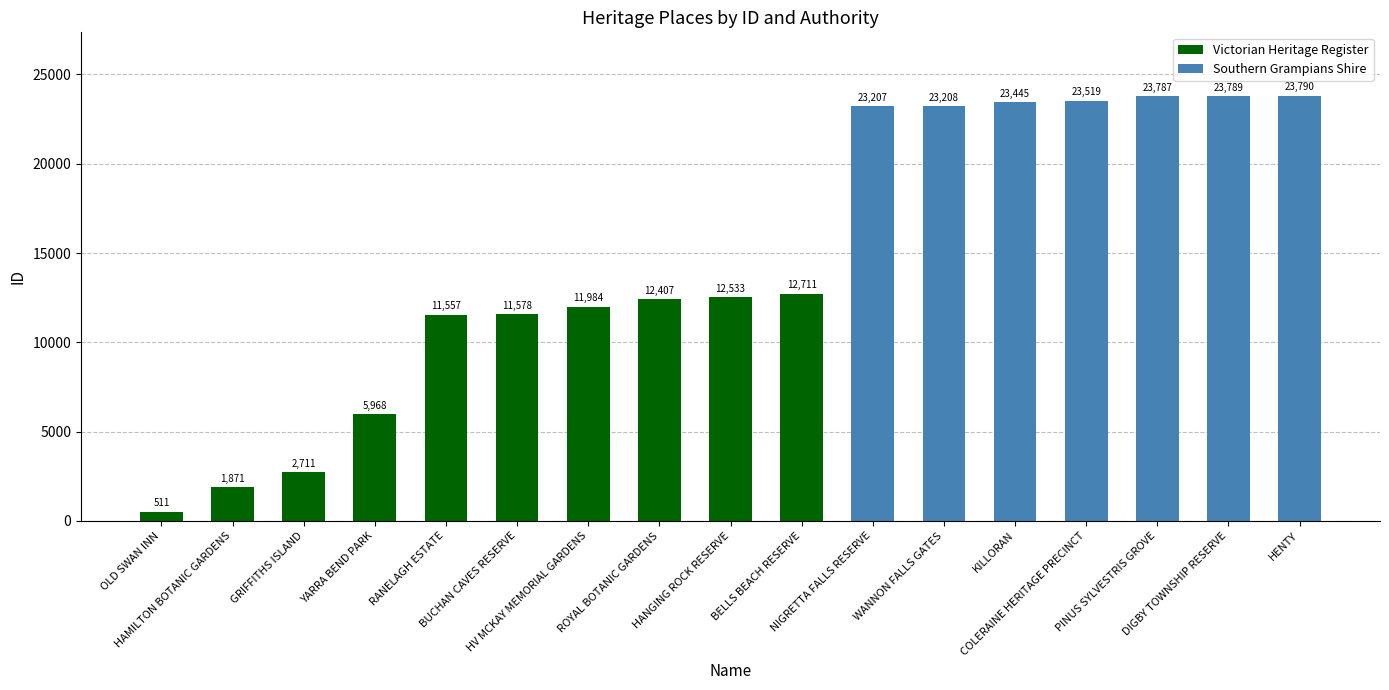

What is the change in value from HV MCKAY MEMORIAL GARDENS to BELLS BEACH RESERVE?

+727